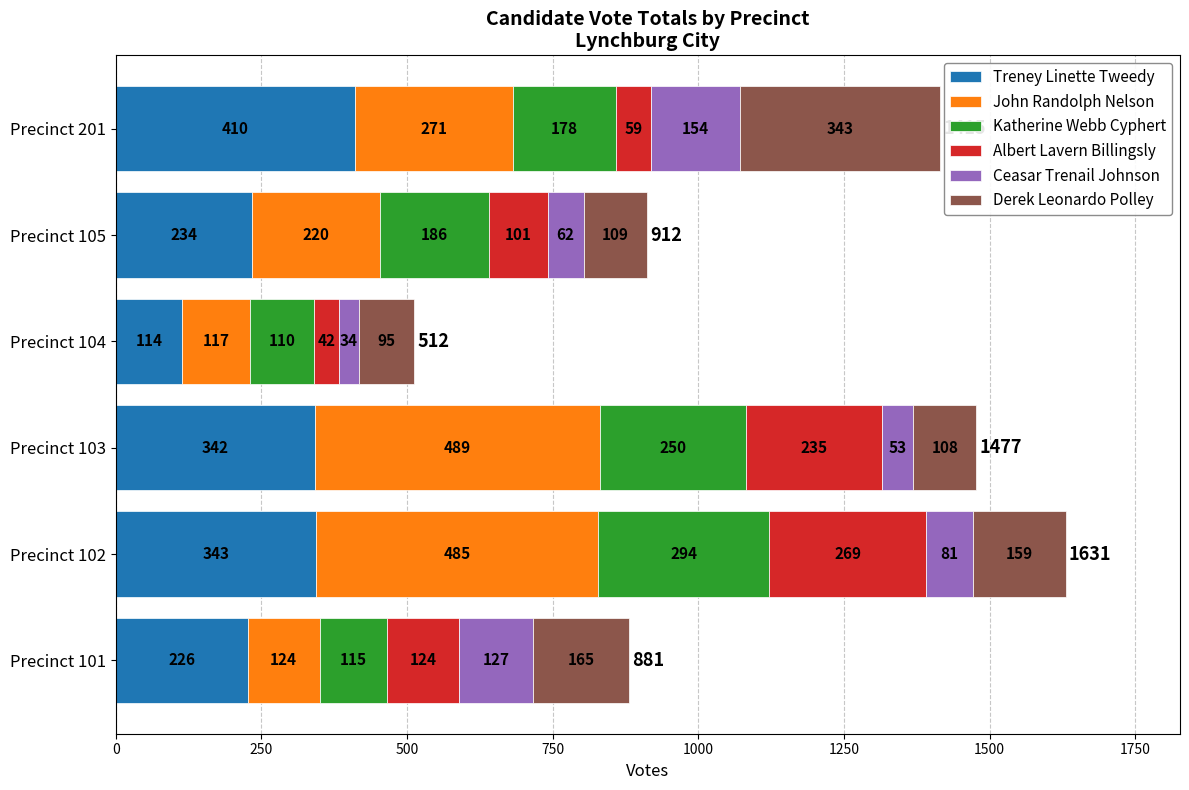

What is the difference between the Treney Linette Tweedy values at Precinct 105 and Precinct 103?

108